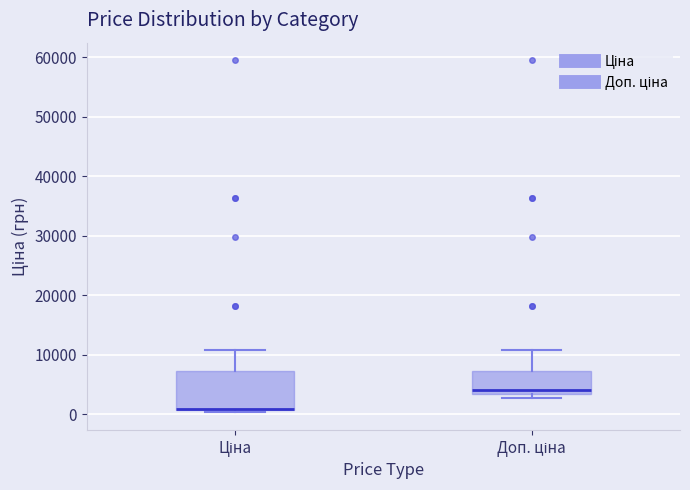

Reading left to right, transcribe this box plot: for each box, give where its median line is, the range the box spans, and where its two whiskers end, as read against the y-axis. The values are not printed on the chart, so give them approximately, as read against the axis.

Ціна: median 1000, box 1000 to 7000, whiskers 0 to 11000
Доп. ціна: median 4000, box 3000 to 7000, whiskers 3000 (just below the box's lower edge) to 11000